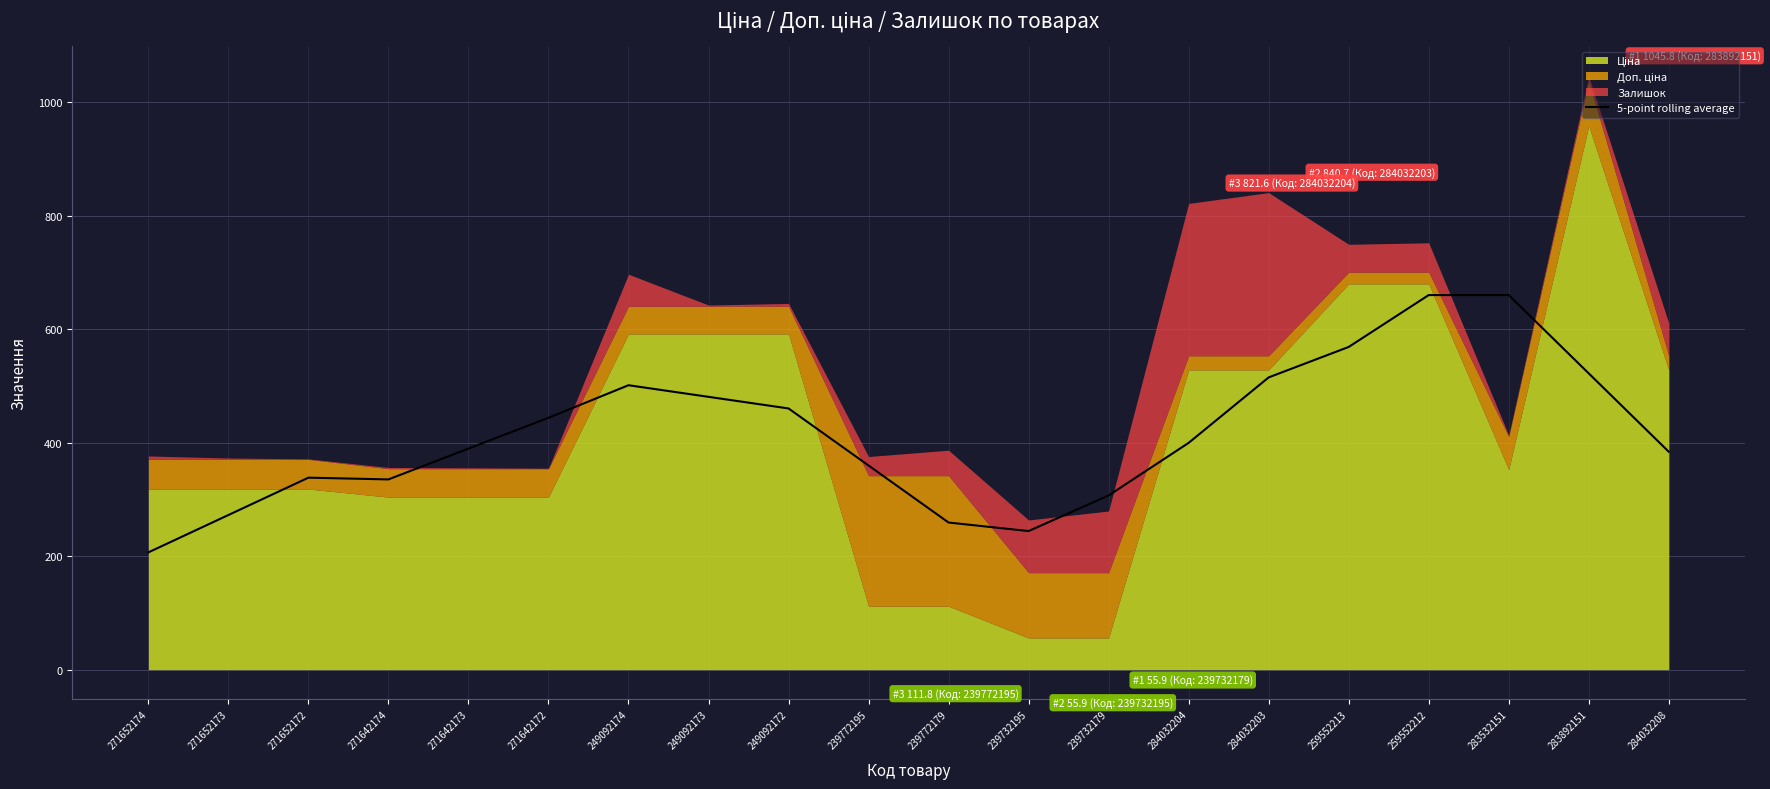

What is the highest value of the 5-point rolling average series?

660.1